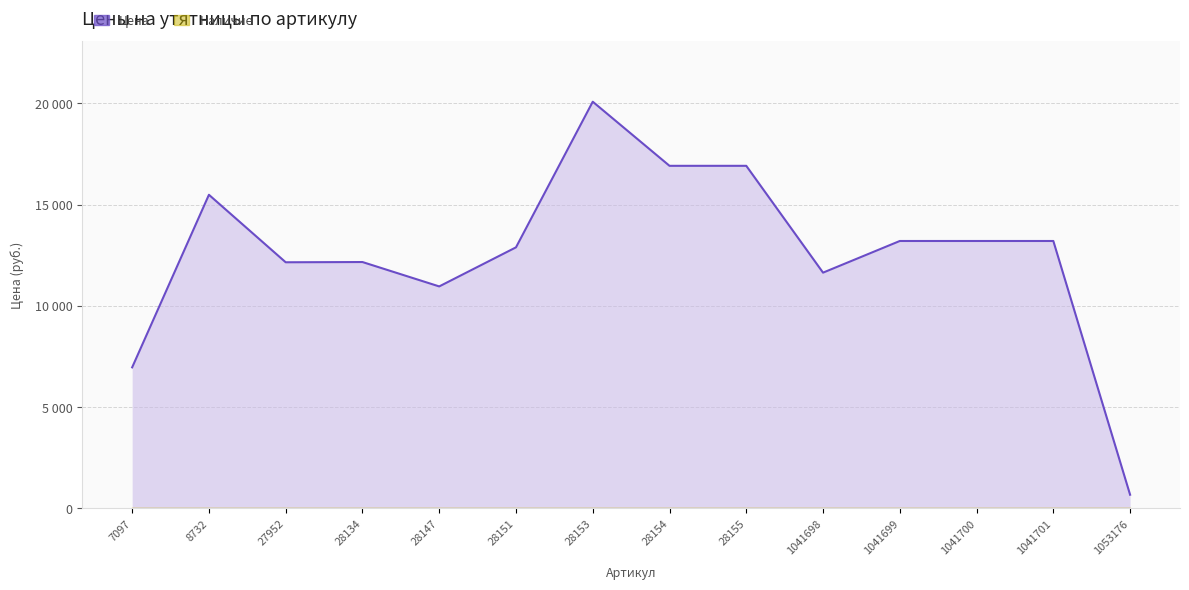

Count the number of data series in this chart.

1